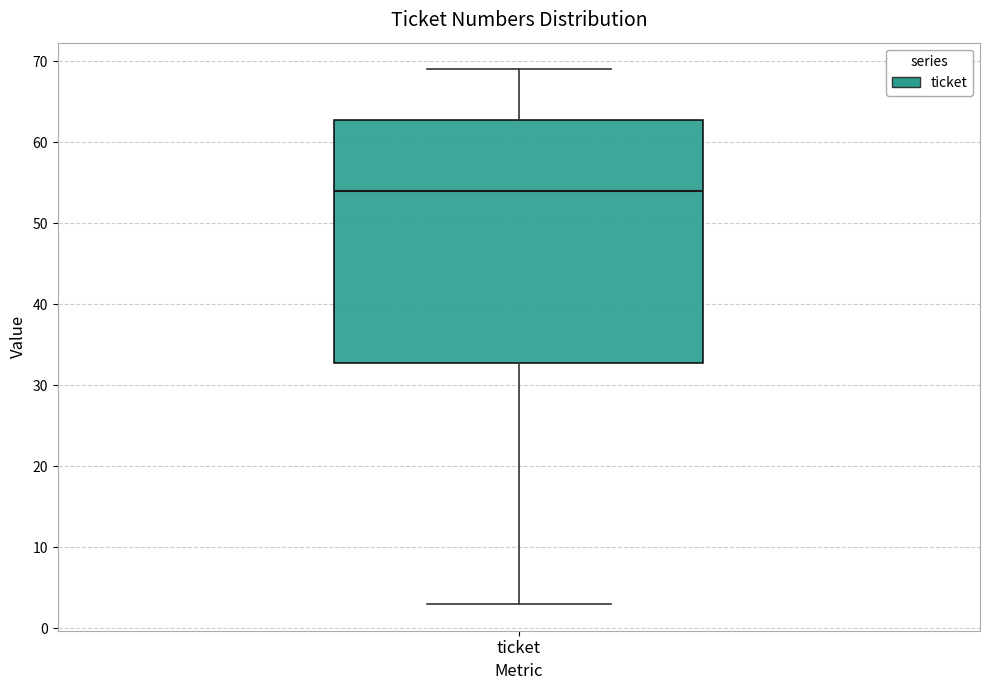

Read this box plot against the y-axis: the position of the median line, the range covered by the box, and the ends of both whiskers. The values are not printed on the chart, so give them approximately, as read against the axis.

median 54, box 33 to 63, whiskers 3 to 69